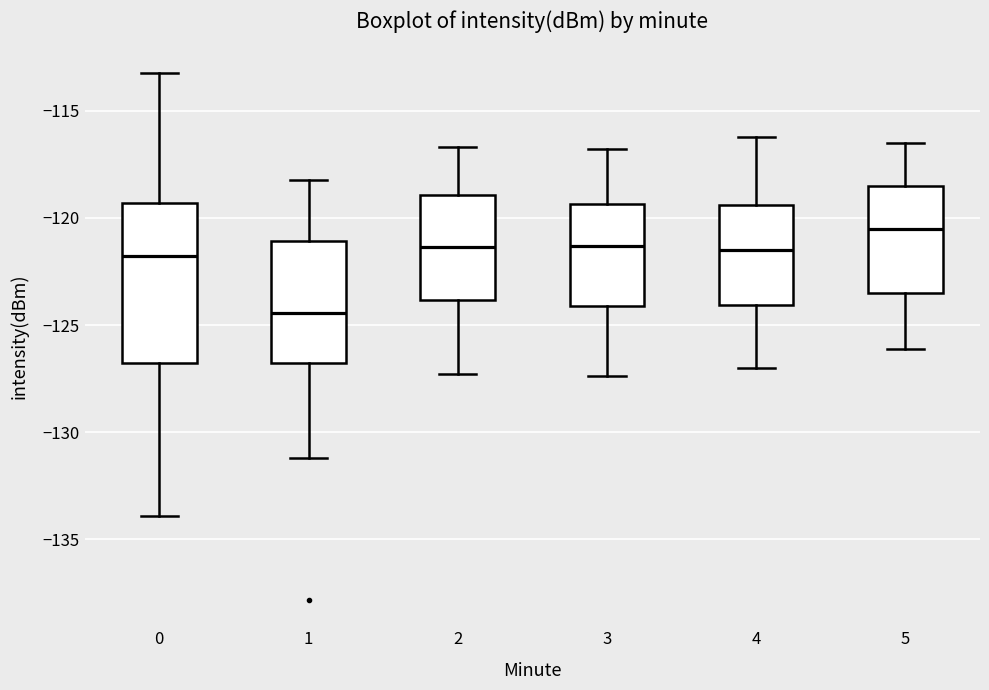

Which box is the tallest, from its lower edge to its upper edge?

0